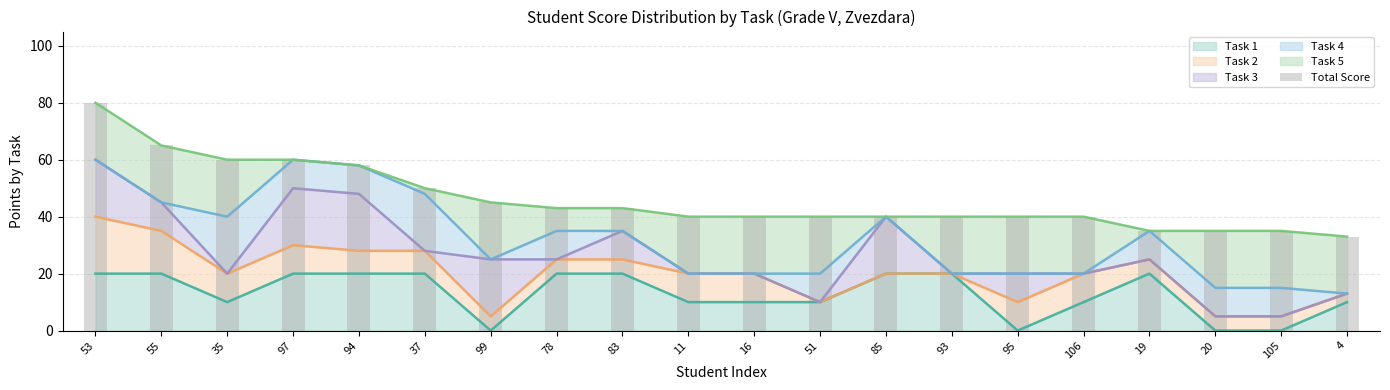

What is the label of the 5th bar from the left?

94